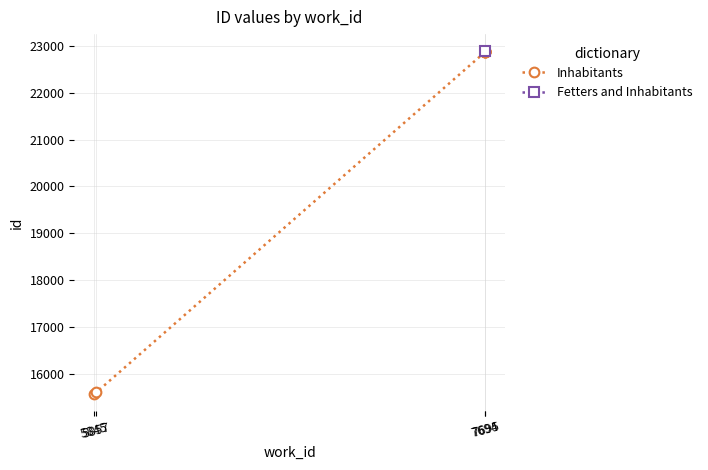

What is the difference between the maximum and second lowest values?

7278